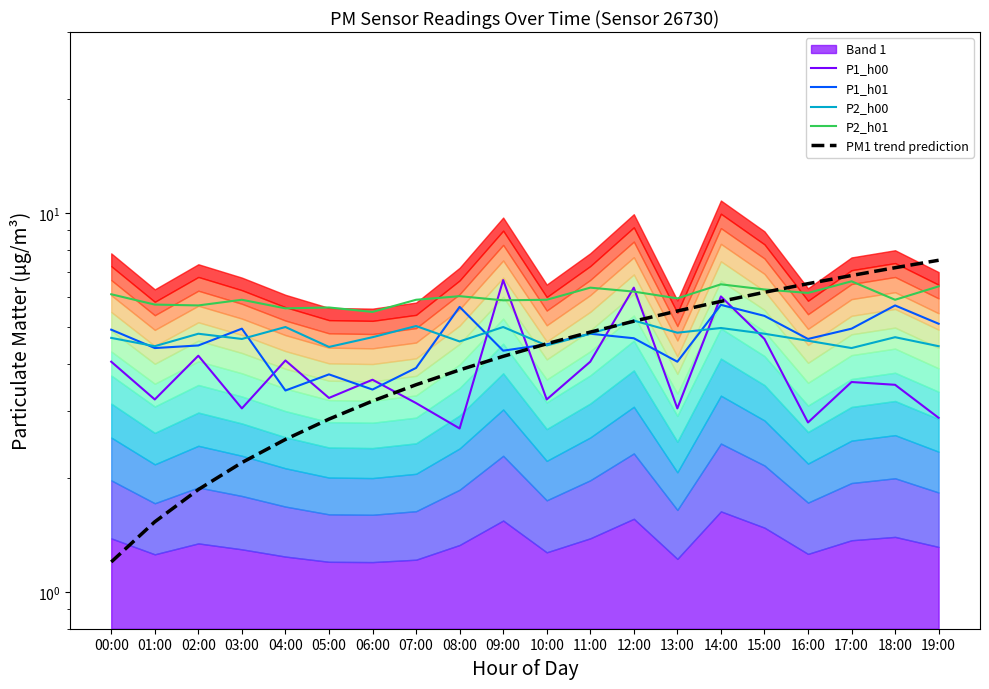

Reading left to right, transcribe all the data shown in this chart.

P1_h00: 4.0	3.2	4.2	3.0	4.1	3.2	3.6	3.2	2.7	6.6	3.2	4.0	6.3	3.0	6.0	4.7	2.8	3.6	3.5	2.9
P1_h01: 4.9	4.4	4.5	5.0	3.4	3.8	3.4	3.9	5.7	4.3	4.5	4.8	4.7	4.0	5.7	5.4	4.7	5.0	5.7	5.1
P2_h00: 4.7	4.4	4.8	4.7	5.0	4.4	4.7	5.0	4.6	5.0	4.5	4.8	5.2	4.8	5.0	4.8	4.6	4.4	4.7	4.4
P2_h01: 6.1	5.7	5.7	5.9	5.6	5.6	5.5	5.9	6.0	5.9	5.9	6.3	6.2	5.9	6.5	6.3	6.1	6.6	5.9	6.4
PM1 trend prediction: 1.2	1.5	1.9	2.2	2.5	2.9	3.2	3.5	3.9	4.2	4.5	4.8	5.2	5.5	5.8	6.2	6.5	6.8	7.2	7.5